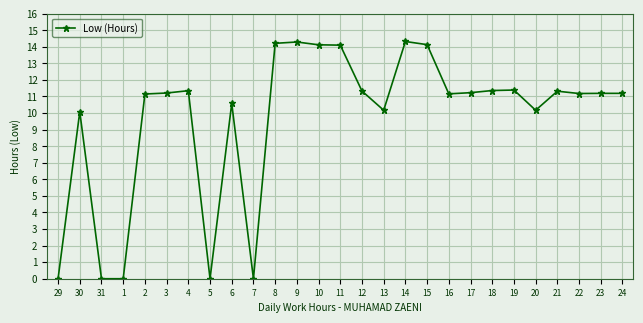

The chart shows a value of 19.8 at 18. True or false?

False